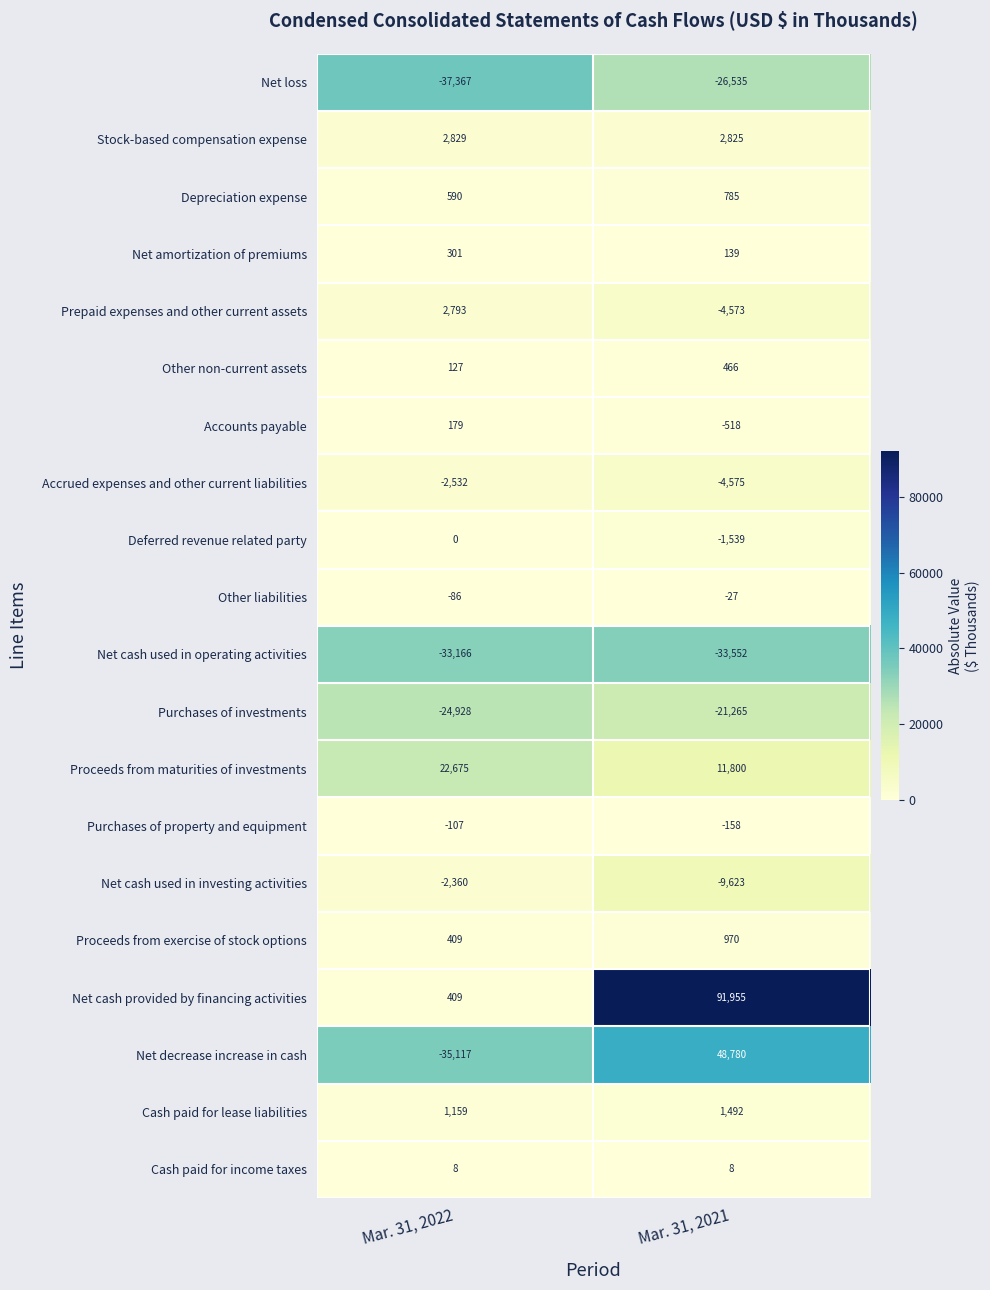

List the labels in order of Purchases of investments value, smallest first.

Mar. 31, 2022, Mar. 31, 2021